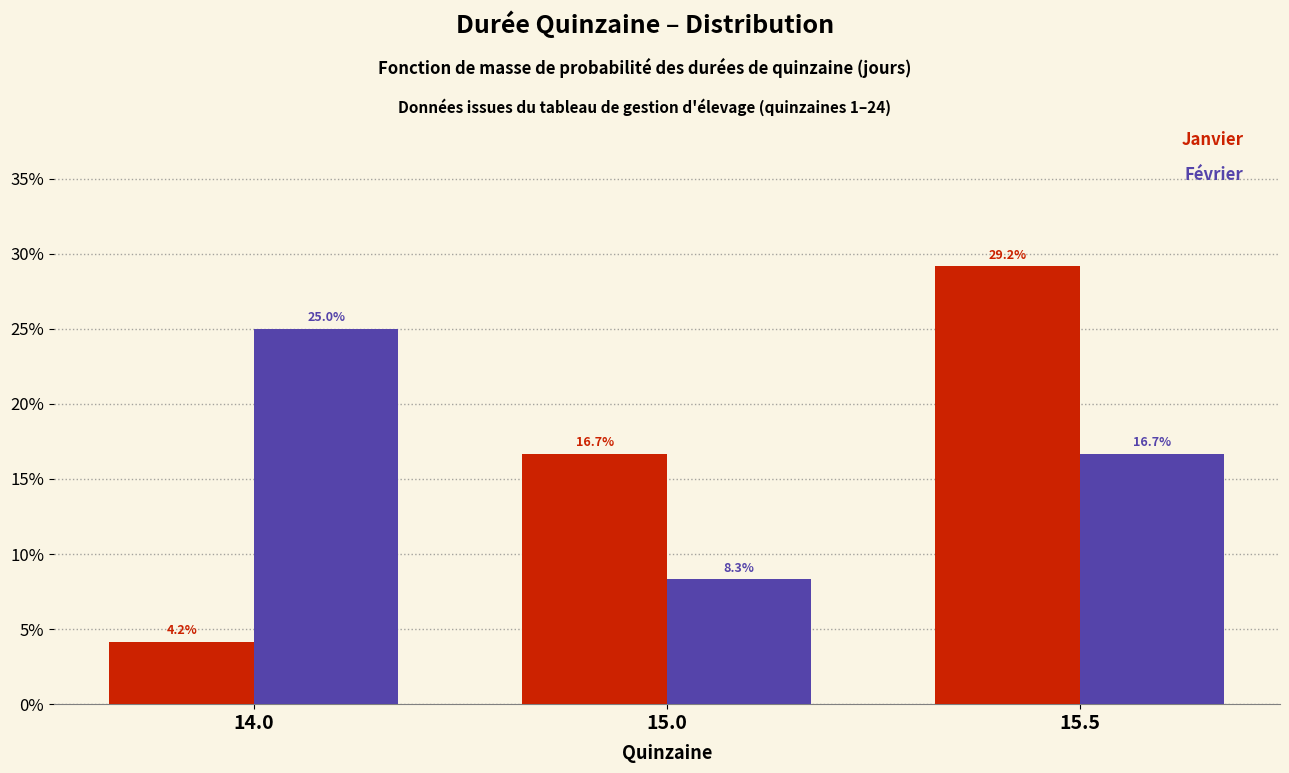

Reading left to right, list all the values displayed in this chart.

Janvier: 14.0=4.2	15.0=16.7	15.5=29.2
Février: 14.0=25.0	15.0=8.3	15.5=16.7